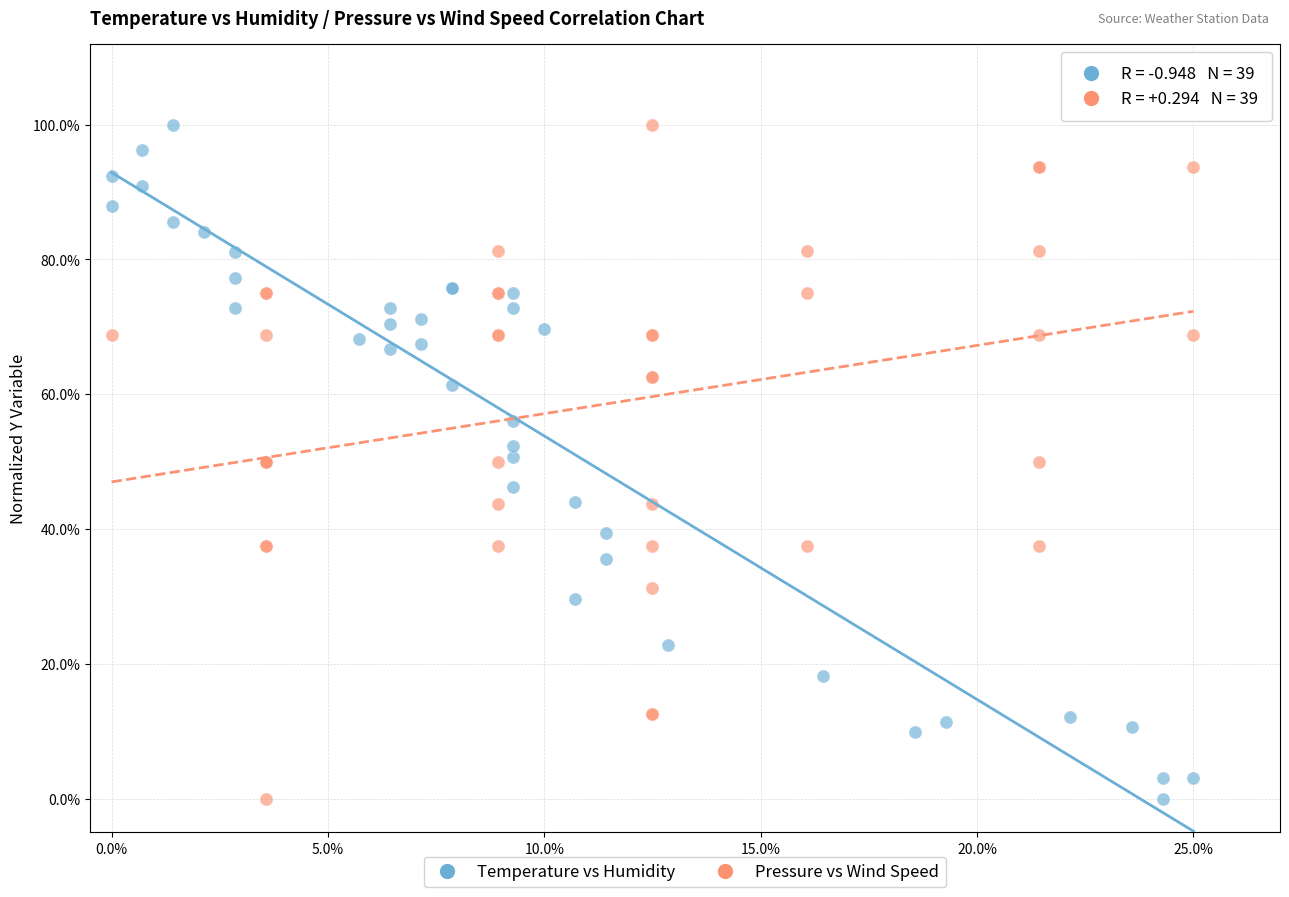

What are all the series names shown in the legend?

Temperature vs Humidity, Pressure vs Wind Speed